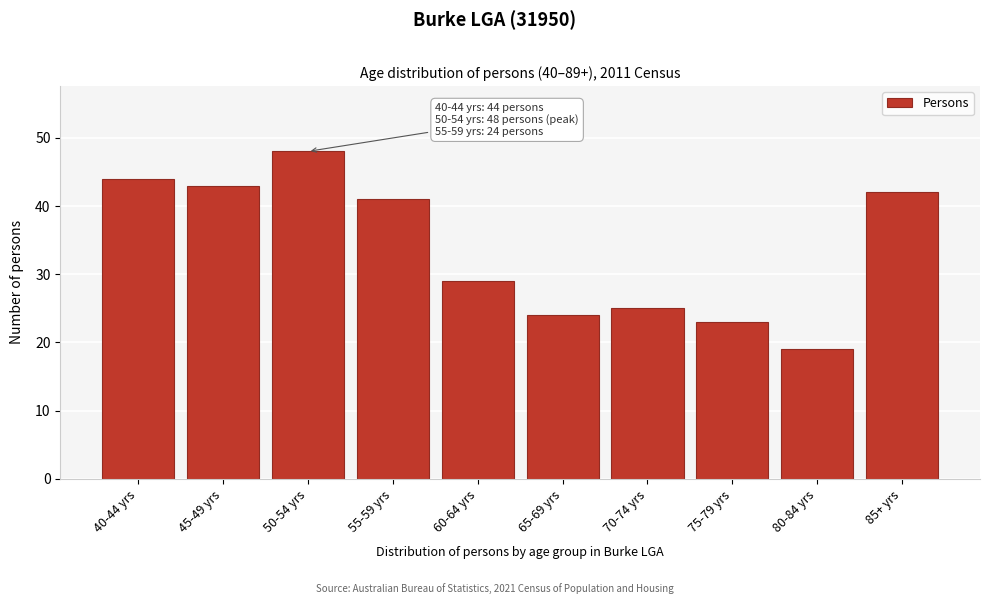

Reading left to right, list all the values displayed in this chart.

40-44 yrs=44	45-49 yrs=43	50-54 yrs=48	55-59 yrs=41	60-64 yrs=29	65-69 yrs=24	70-74 yrs=25	75-79 yrs=23	80-84 yrs=19	85+ yrs=42